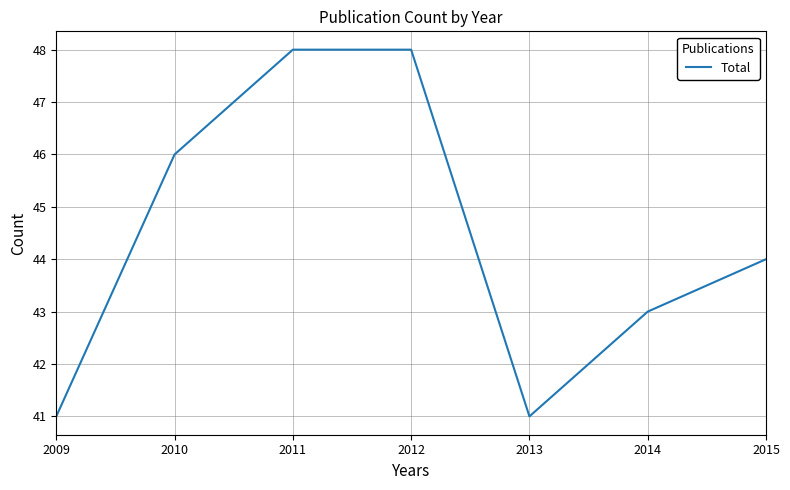

Reading left to right, transcribe all the data shown in this chart.

2009=41	2010=46	2011=48	2012=48	2013=41	2014=43	2015=44